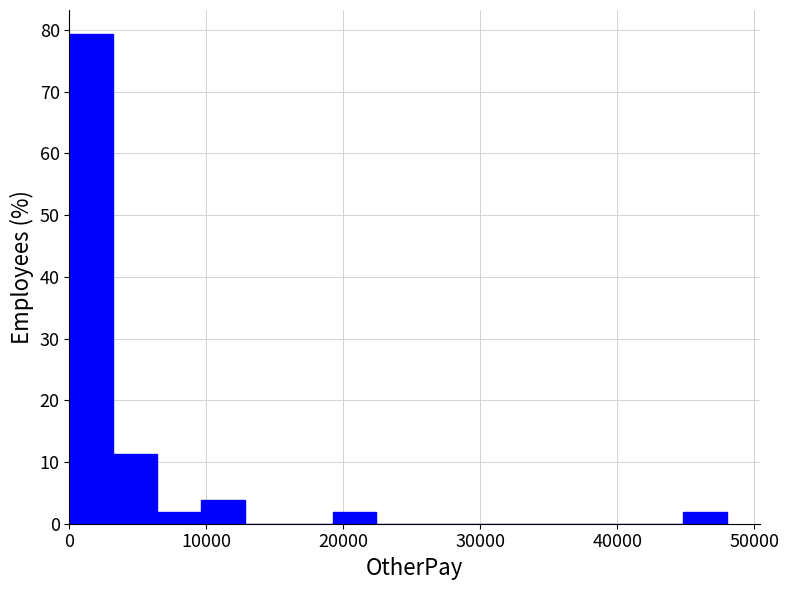

Read against the x-axis, roughly where is the centre of the tallest bar?

2000